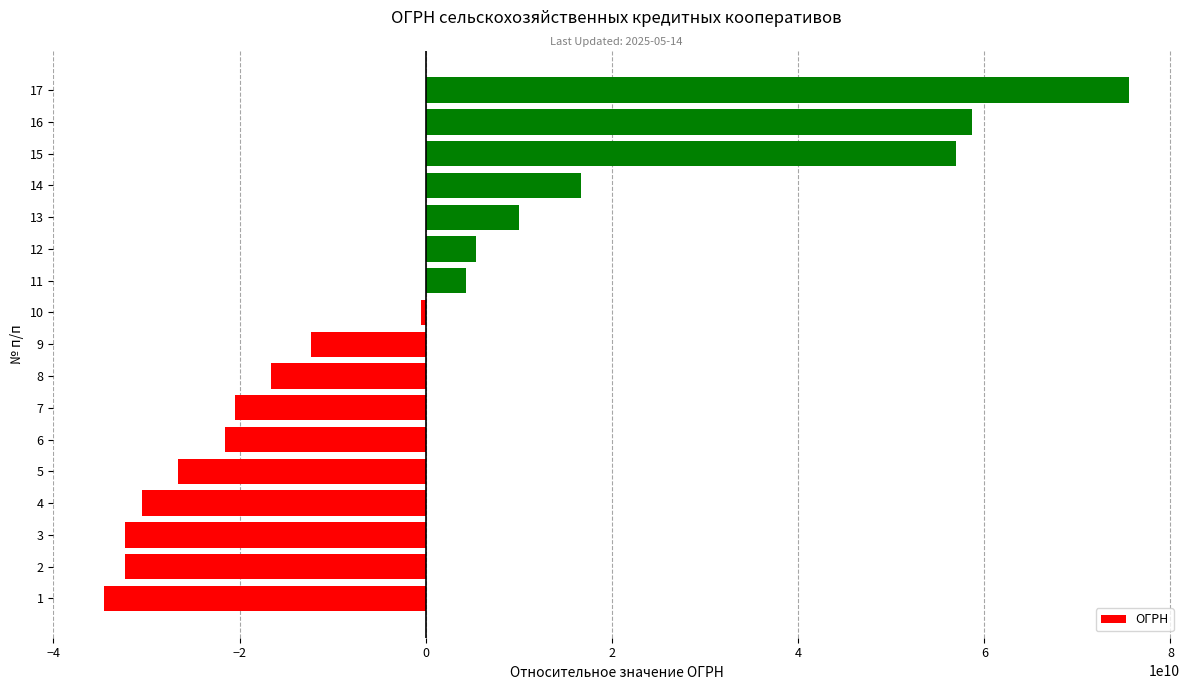

What is the change in value from 1 to 7?

+14024509697.0